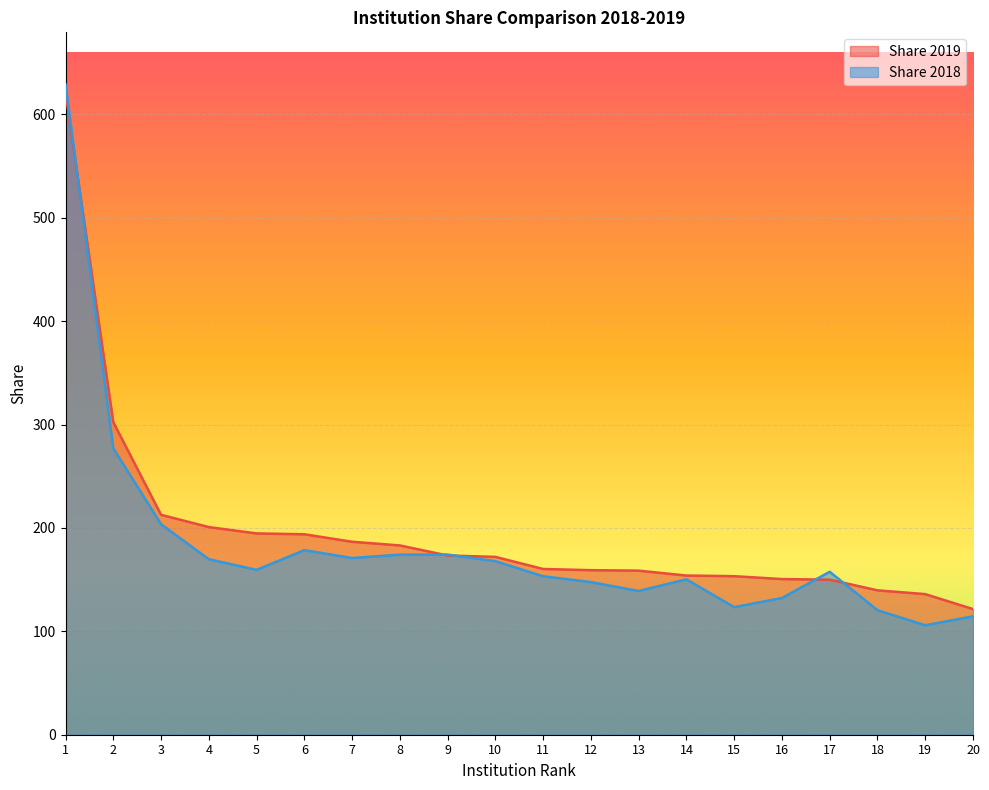

Between 1 and 6, which series saw the biggest shift?

Share 2018